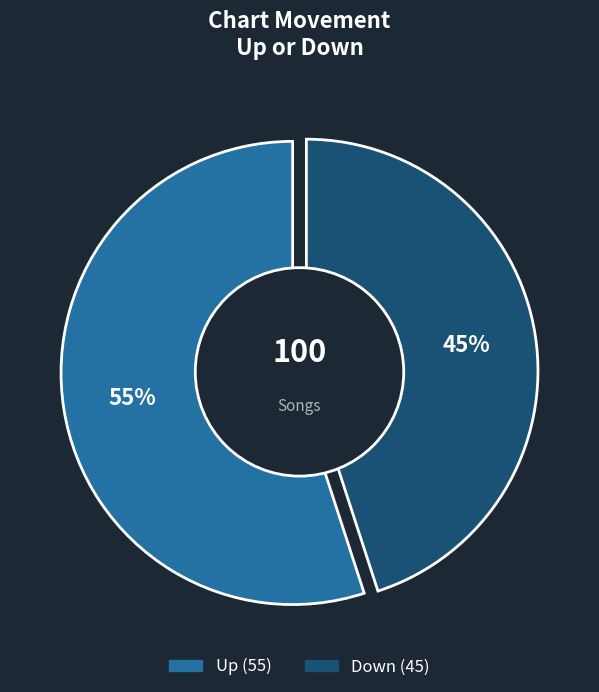

To the nearest percent, what is the average slice percentage?

50%